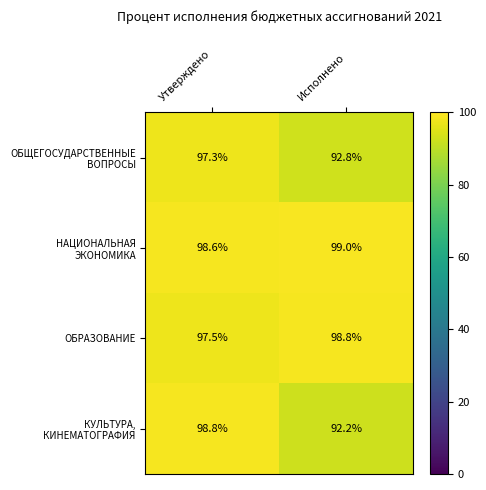

Which label corresponds to the smallest value in the chart?

Исполнено